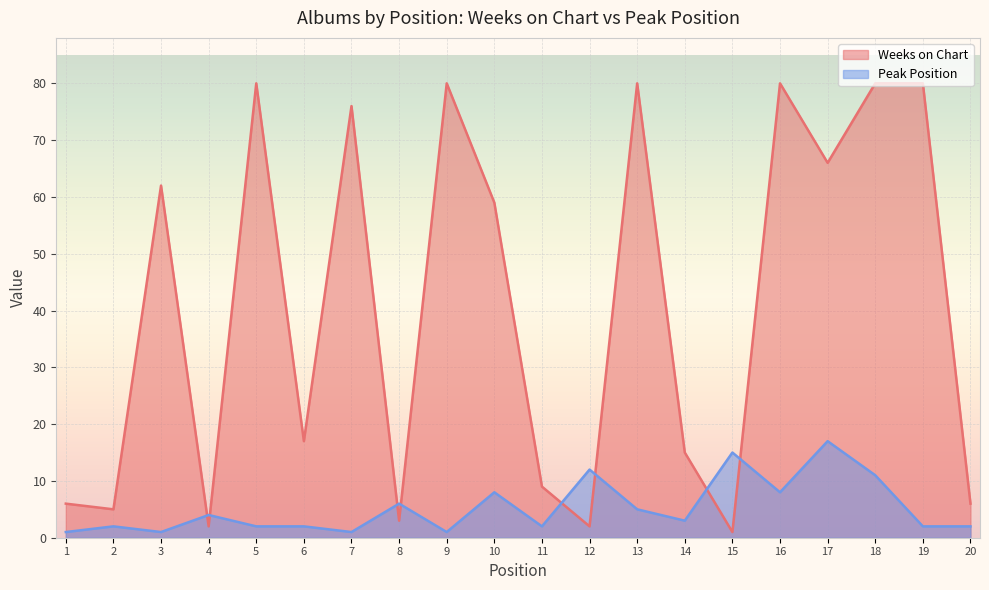

How many times do Peak Position and Weeks on Chart cross each other?

8